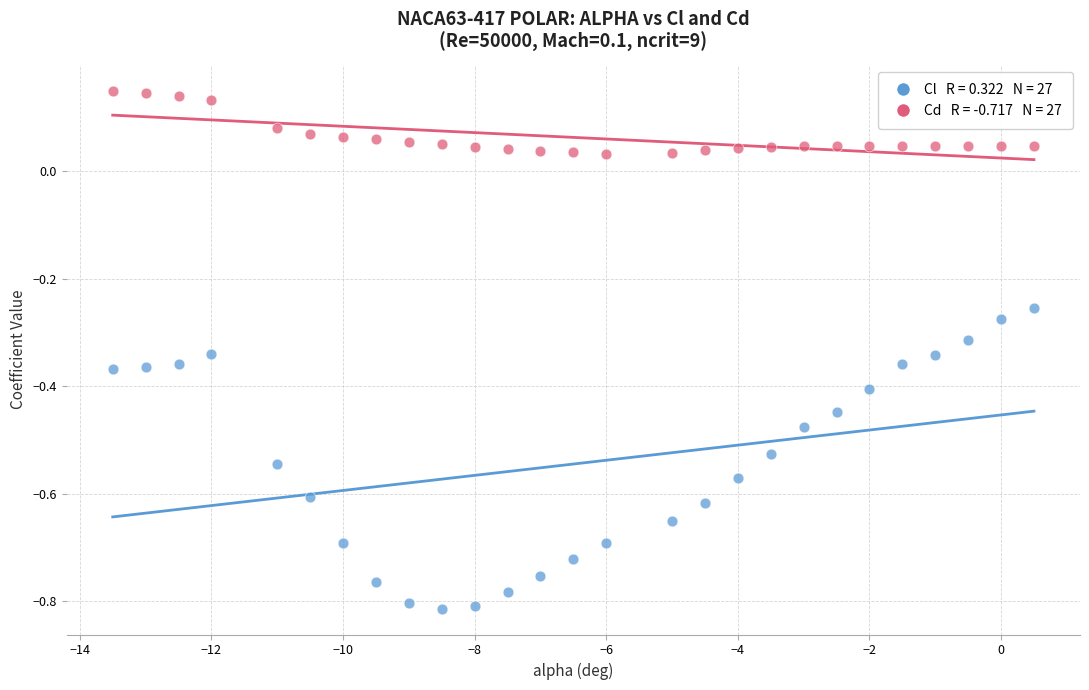

Across all data points, what is the range of X values (max minus min)?

14.0